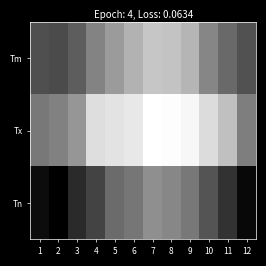

Reading left to right, transcribe all the data shown in this chart.

Tm: 1=-7.3	2=-8.1	3=-3.8	4=5.3	5=10.7	6=16.3	7=20.9	8=20.3	9=16.8	10=5.8	11=-1.0	12=-6.6
Tx: 1=2.5	2=4.5	3=9.5	4=26.5	5=28.0	6=29.0	7=34.5	8=34.0	9=32.5	10=26.0	11=19.5	12=4.0
Tn: 1=-23.0	2=-26.0	3=-16.0	4=-10.0	5=-0.5	6=2.0	7=8.0	8=6.0	9=2.5	10=-6.0	11=-14.0	12=-24.0